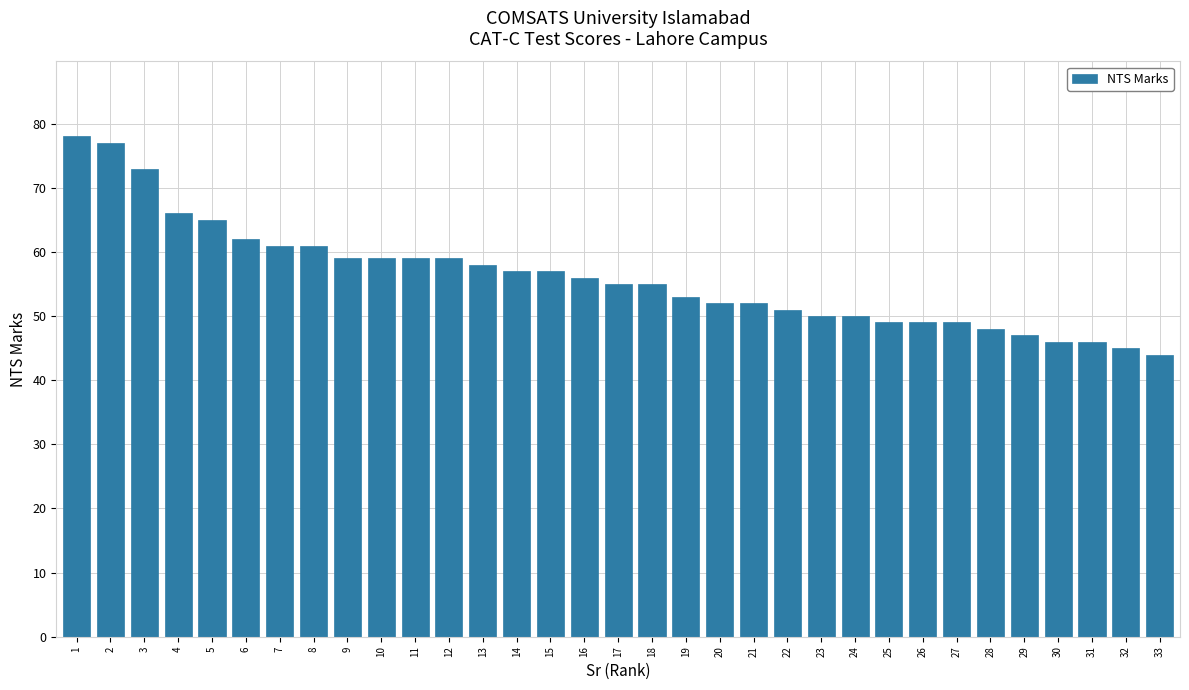

Where does the data first go above 55?

1